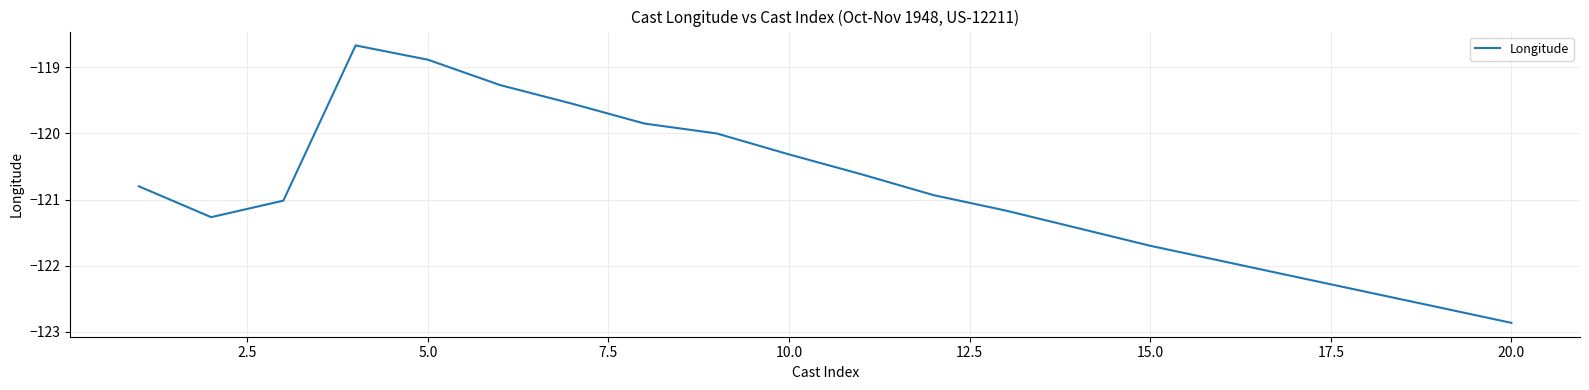

What is the minimum value shown in the chart?

-122.9